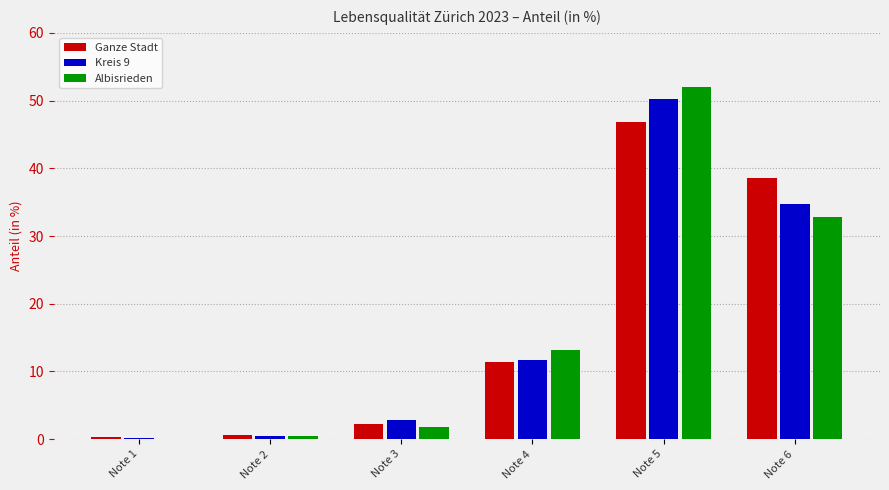

Is it true that Albisrieden equals 69.2 at Note 5?

False